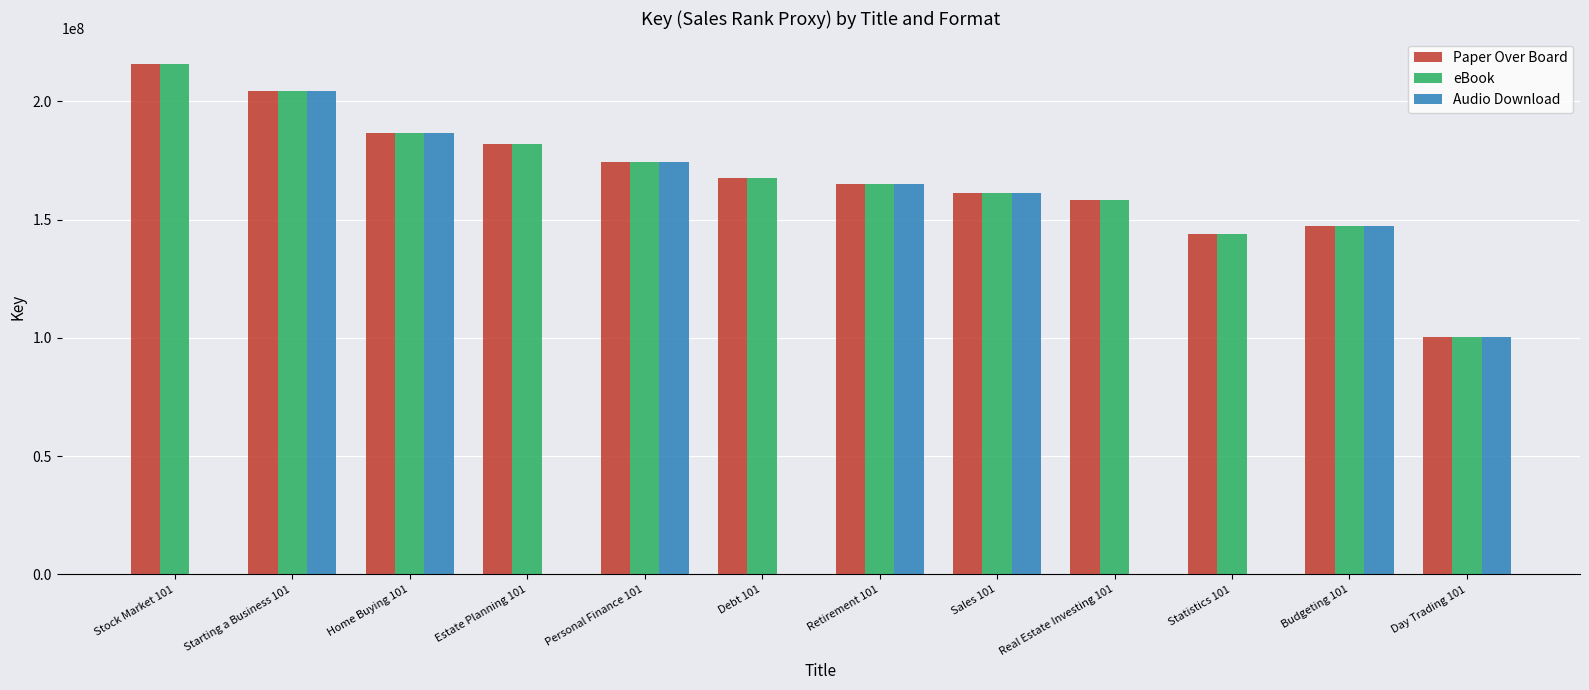

The value of Audio Download at Estate Planning 101 is 0. True or false?

True